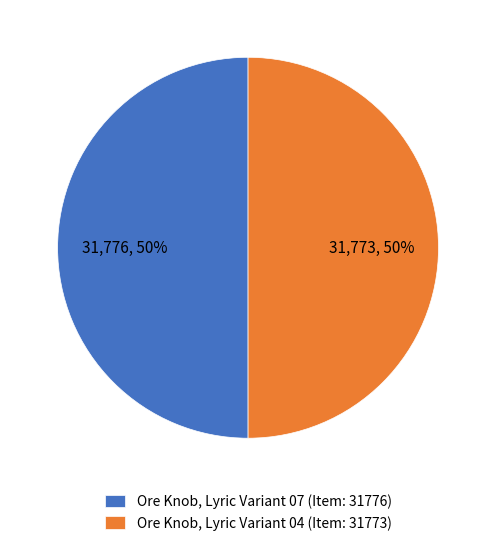

Count the number of slices in the pie.

2